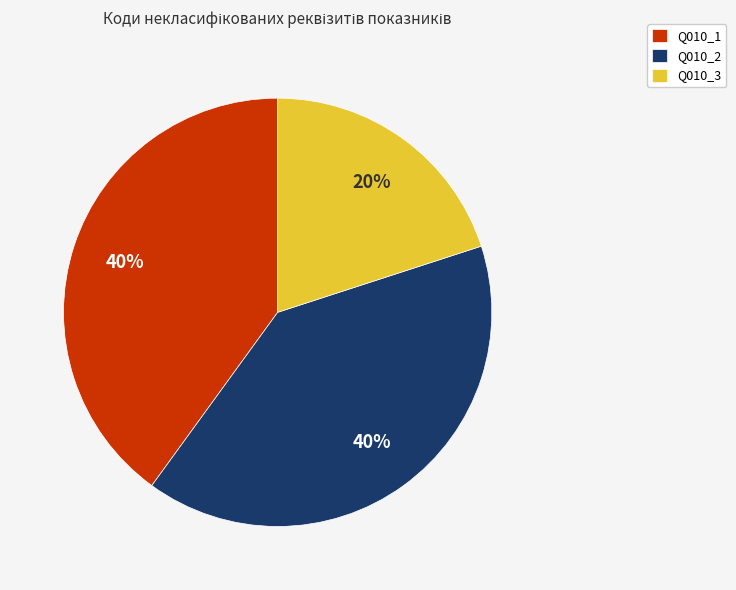

Does Q010_1 account for over 50% of the chart?

No